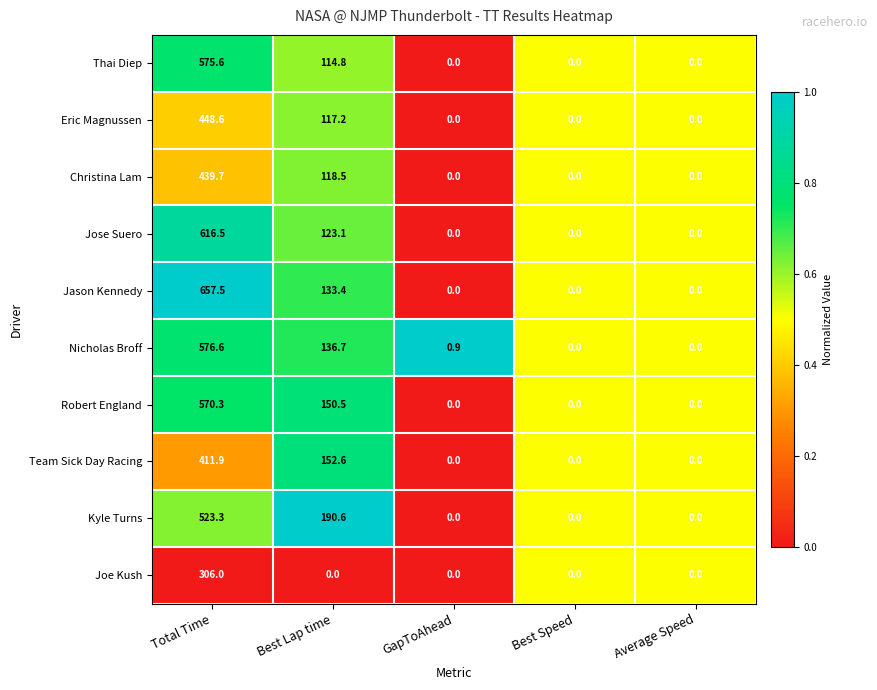

List the series in order of their peak value, lowest first.

Joe Kush, Team Sick Day Racing, Christina Lam, Eric Magnussen, Kyle Turns, Robert England, Thai Diep, Nicholas Broff, Jose Suero, Jason Kennedy